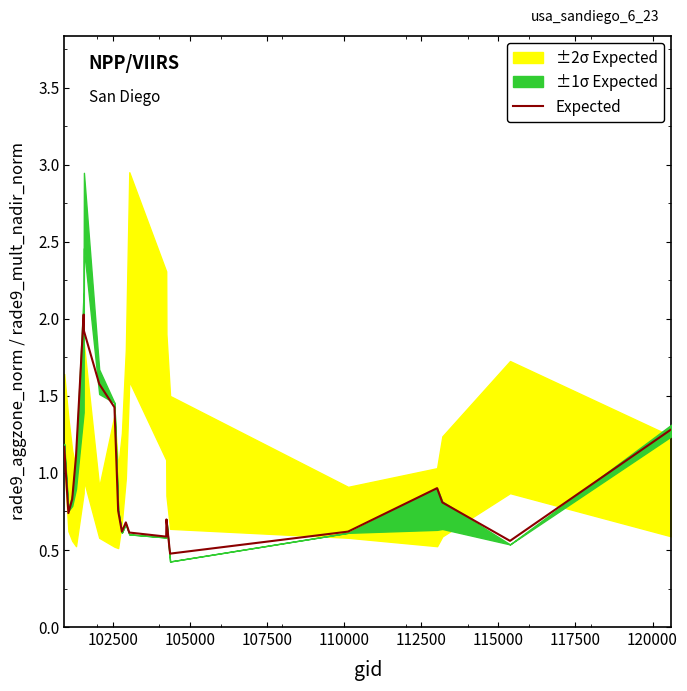

What is the maximum value for Expected?

2.0